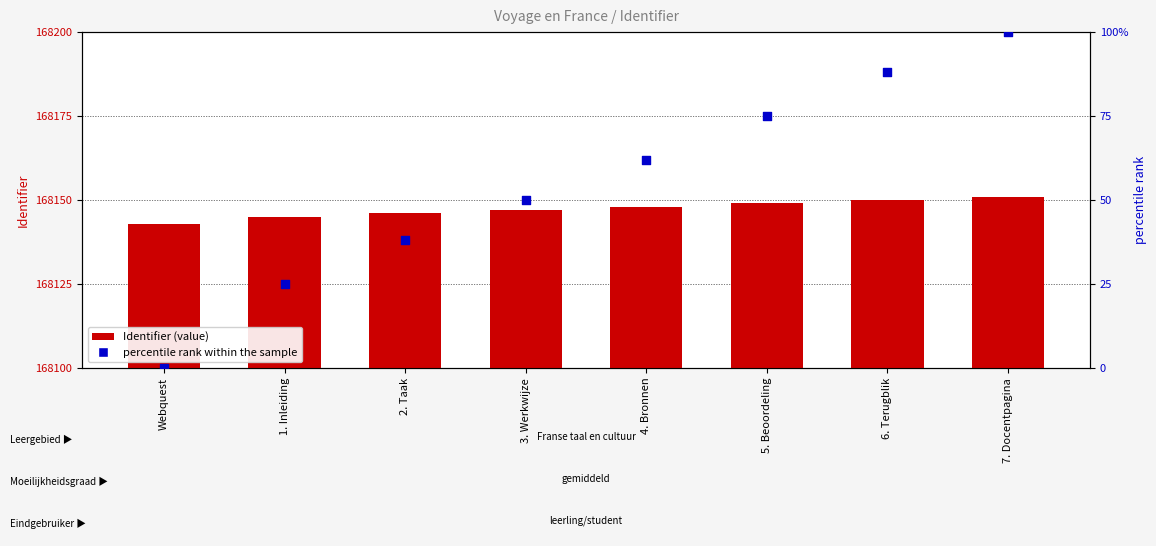

Which series has the largest total across all categories?

Identifier